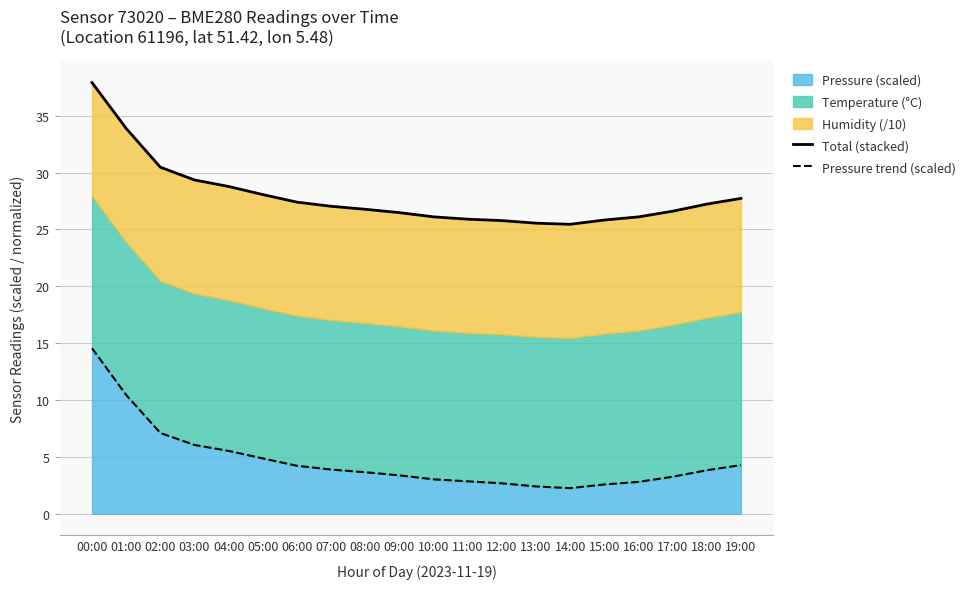

How many lines are shown in the chart?

2